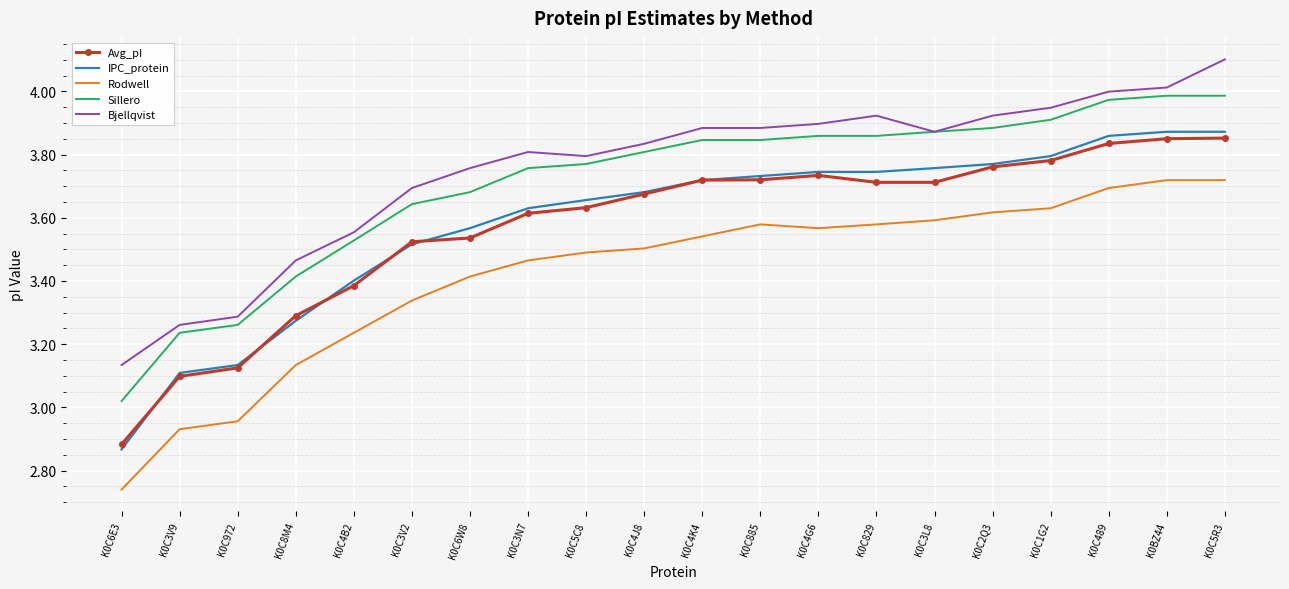

True or false: Bjellqvist and IPC_protein intersect in this chart.

False